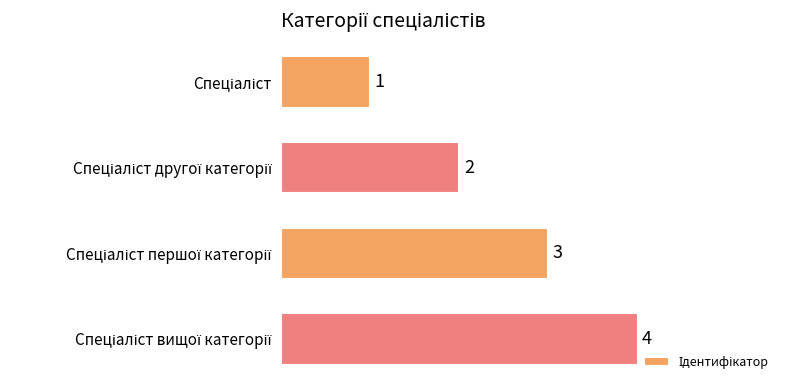

What is the value of the 2nd bar from the top?

2